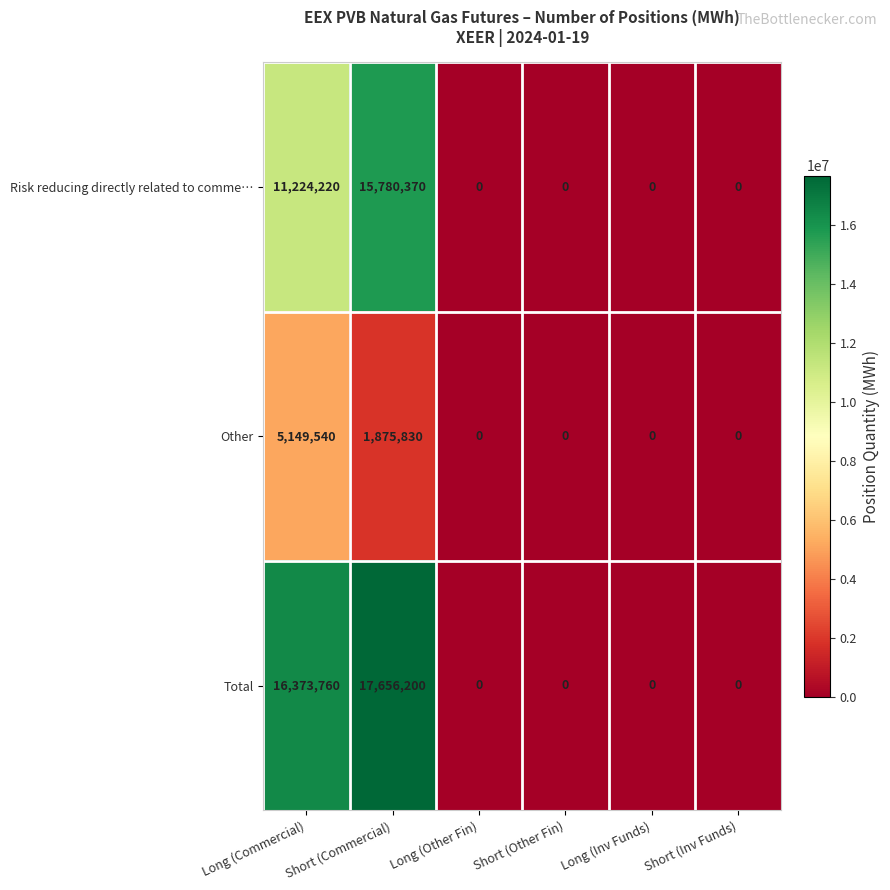

List the series in order of their peak value, highest first.

Total, Risk reducing directly related to comme…, Other